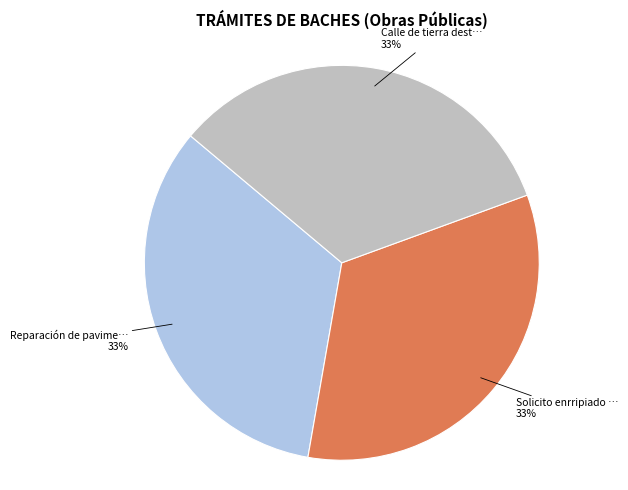

Is there any slice that represents more than half of the pie?

No